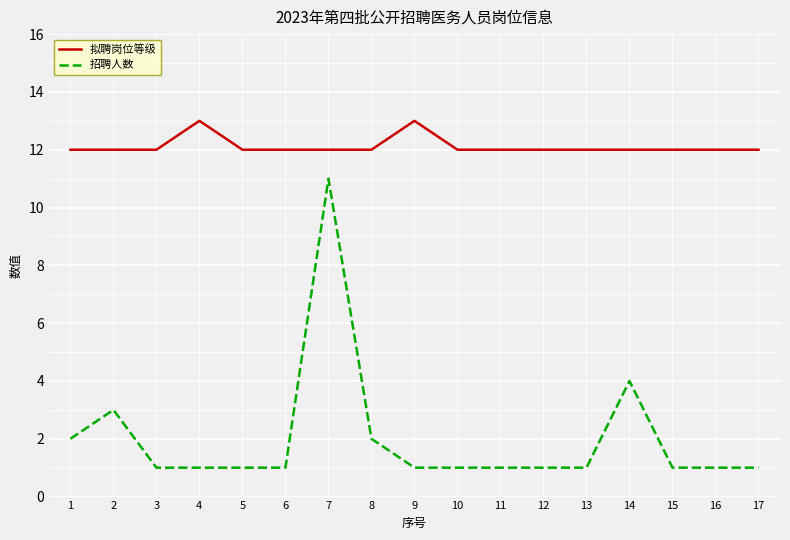

What are all the series names shown in the legend?

拟聘岗位等级, 招聘人数